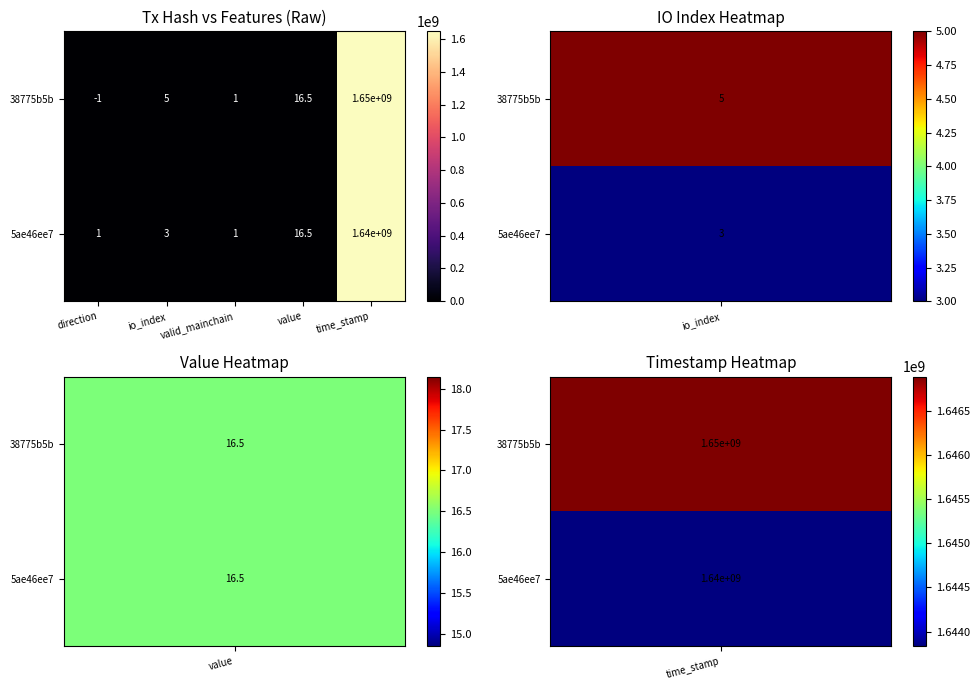

Which series has the largest total across all categories?

38775b5b